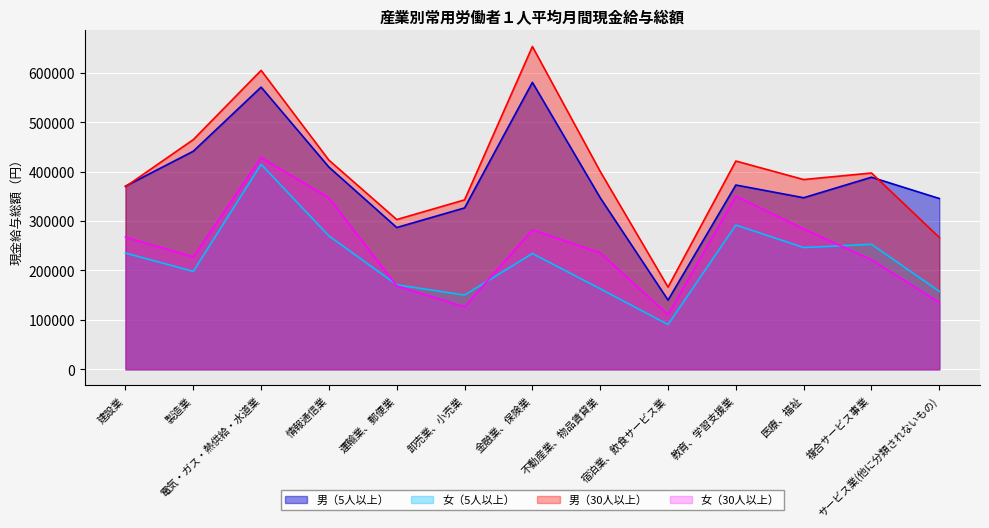

Which category has the lowest value in the 男（30人以上） series?

宿泊業、飲食サービス業